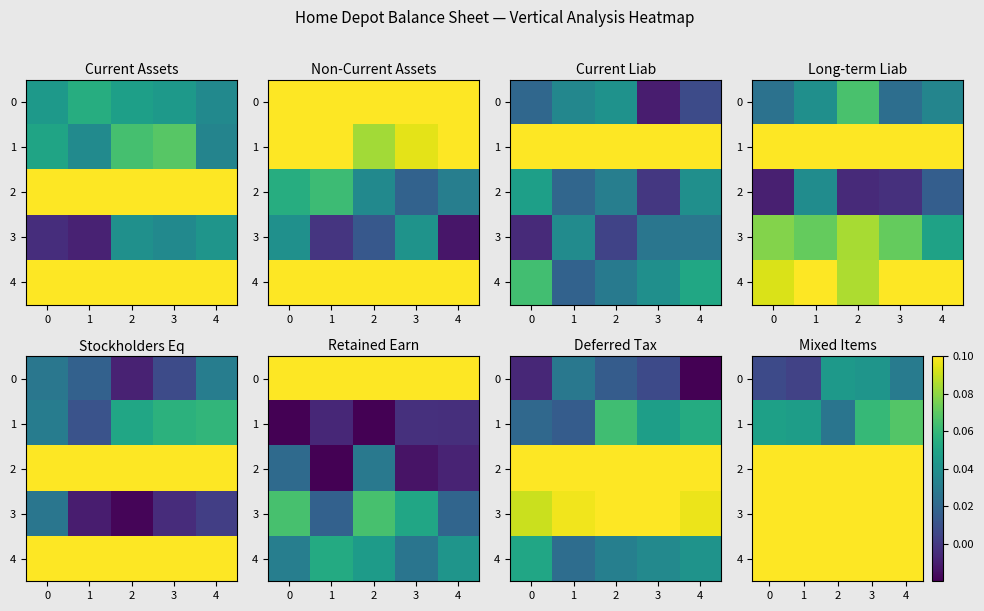

How many distinct data groups are displayed?

5